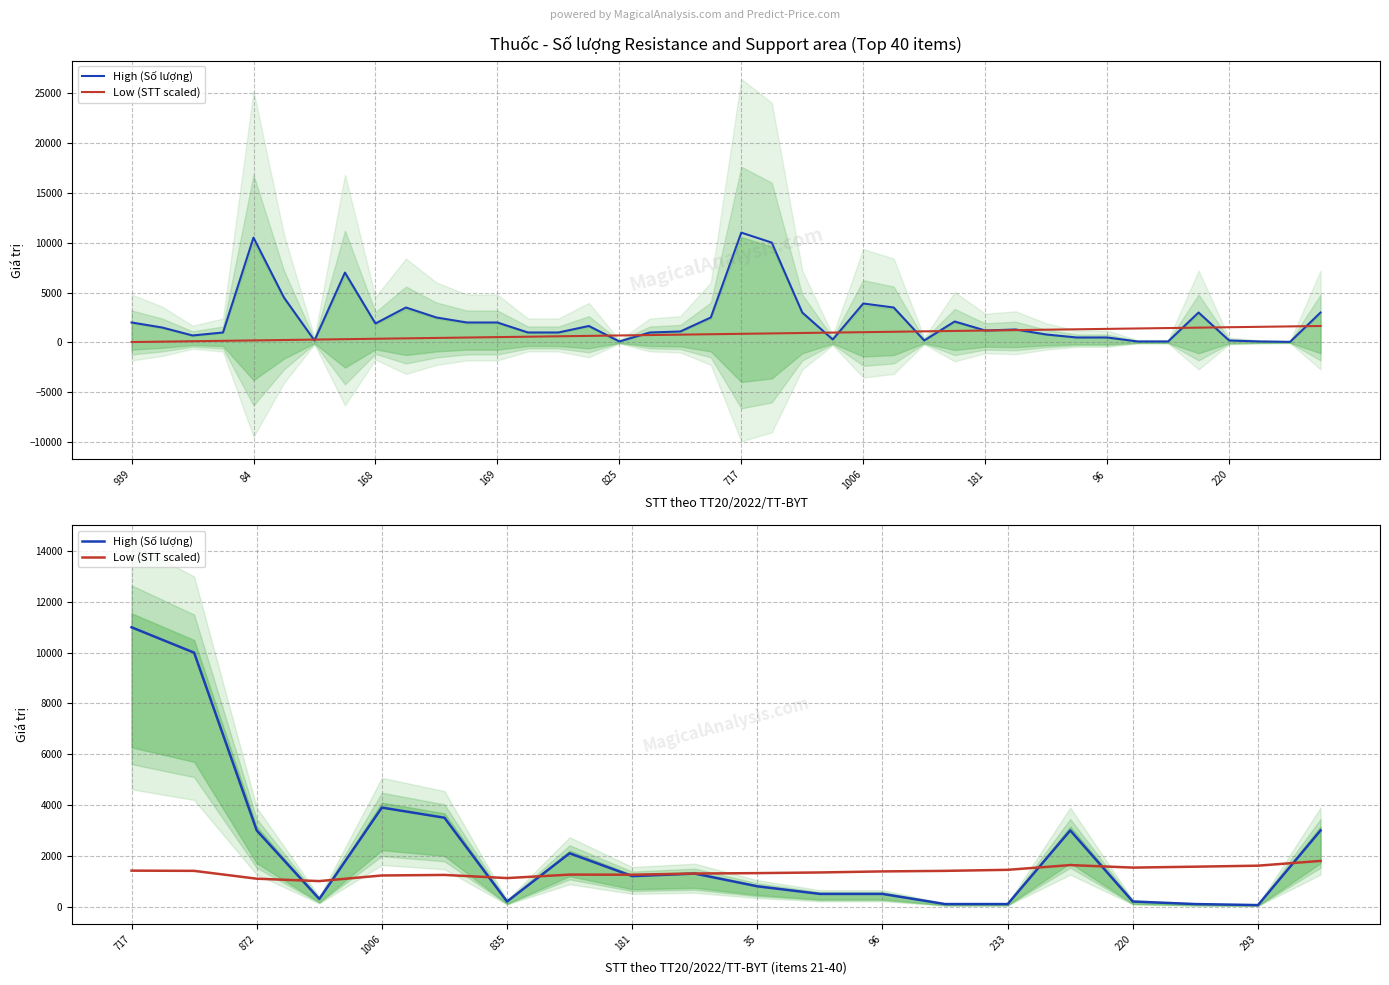

The value of High (Số lượng) at 181 is 3546.8. True or false?

False